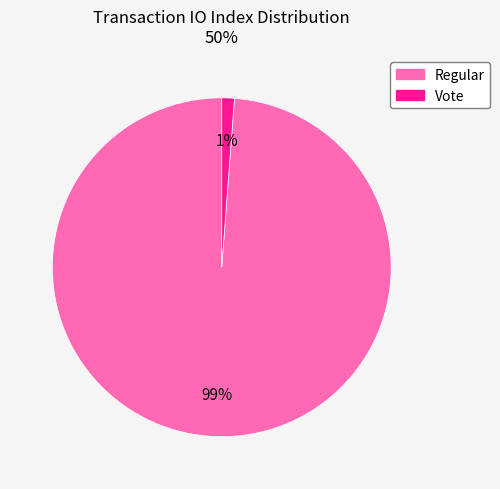

Which slice is the largest?

Regular